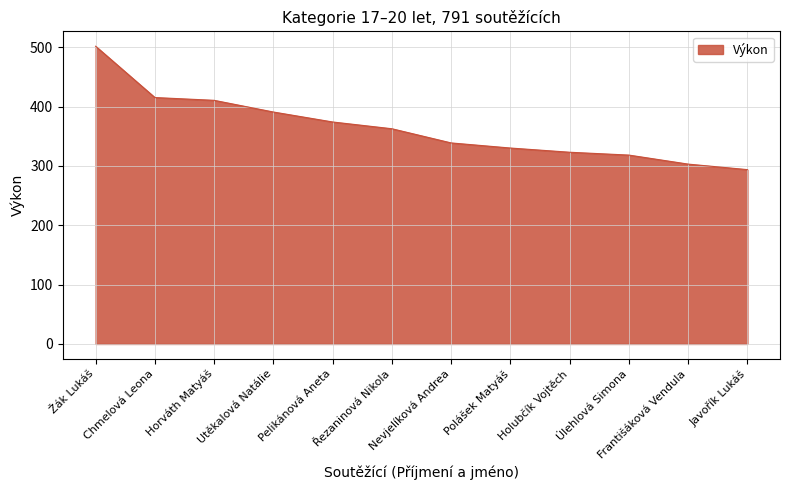

How many lines are shown in the chart?

1